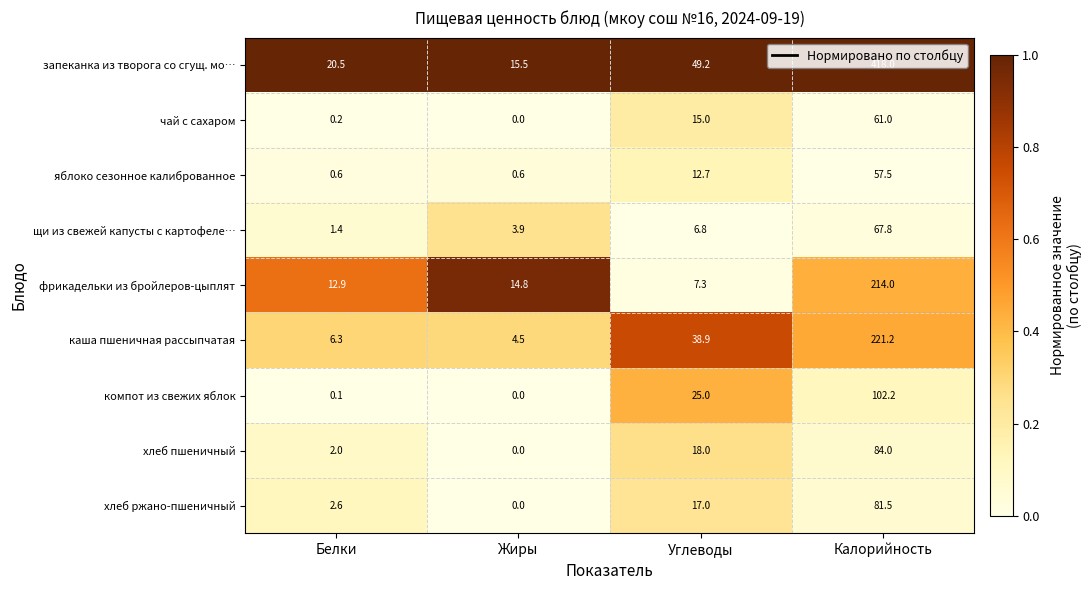

Which series has the largest total across all categories?

запеканка из творога со сгущ. мо…